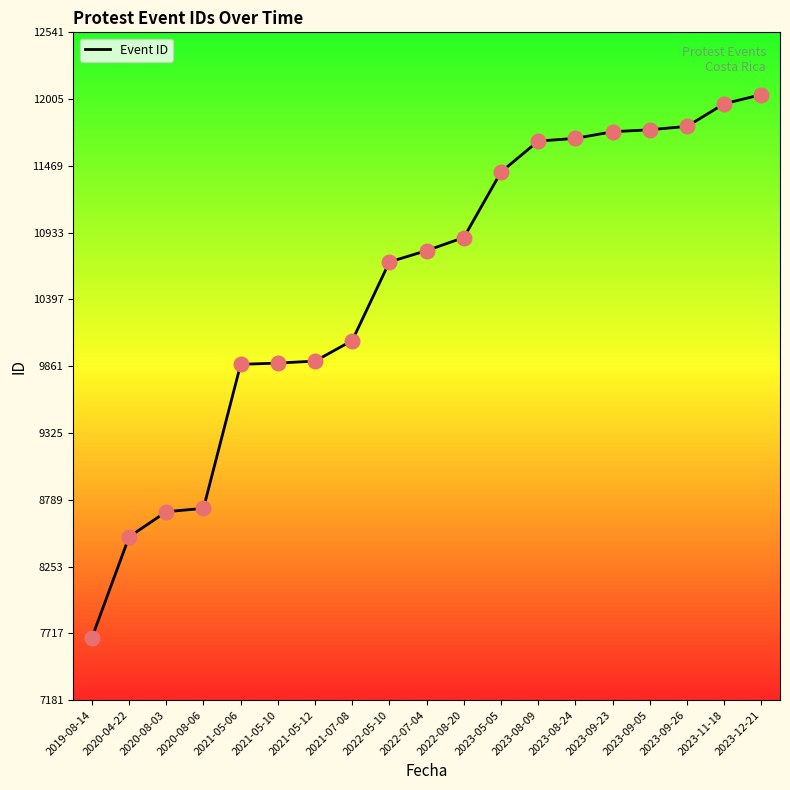

What is the change in value from 2020-04-22 to 2021-05-06?

+1385